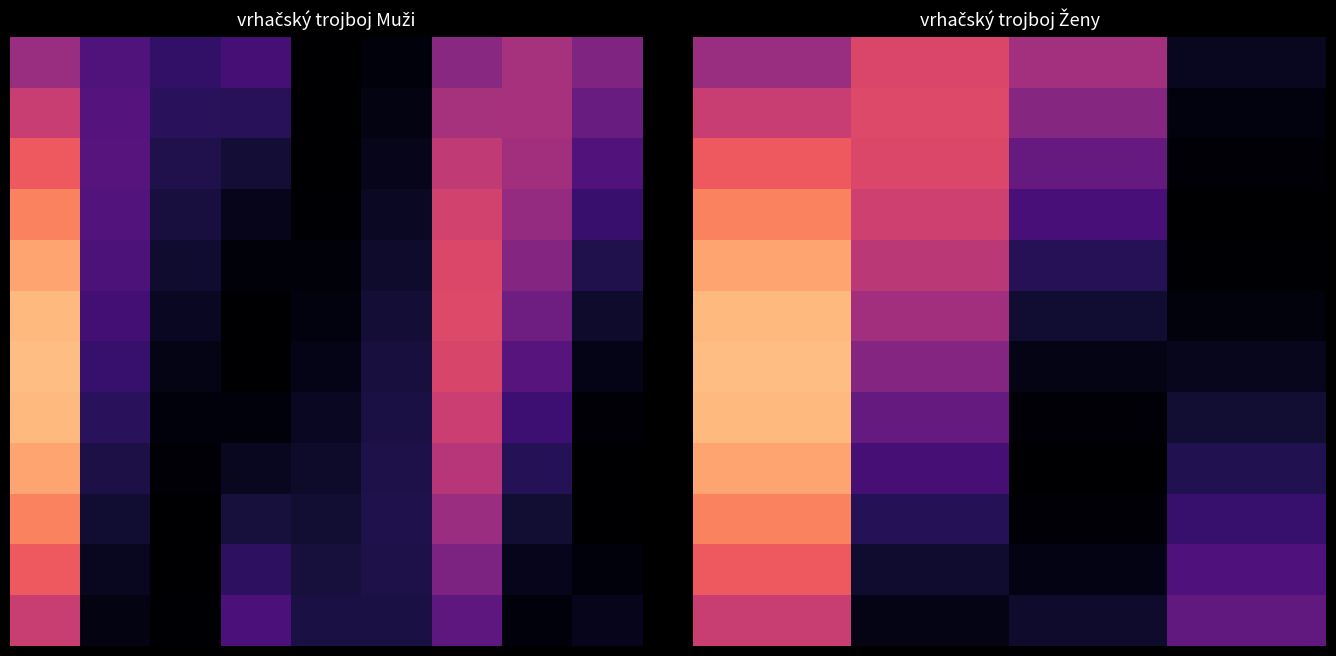

What is the spread (max minus min) of values at 3?

29.5